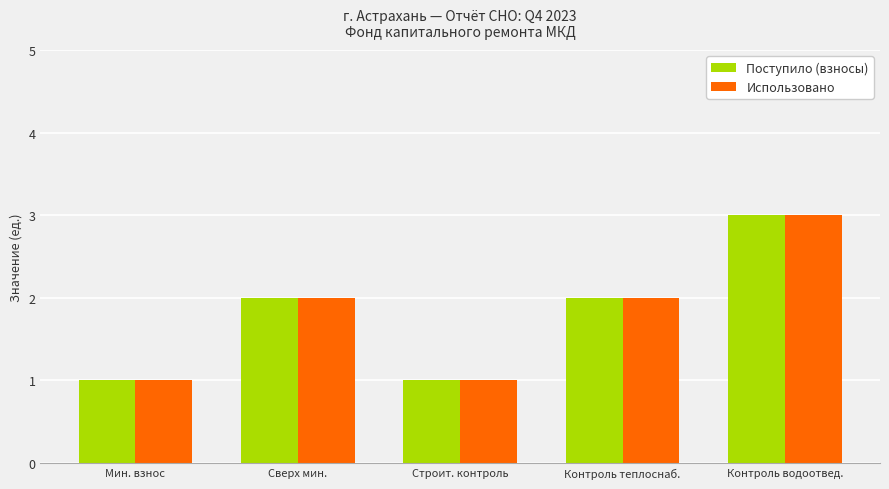

What are all the series names shown in the legend?

Поступило (взносы), Использовано